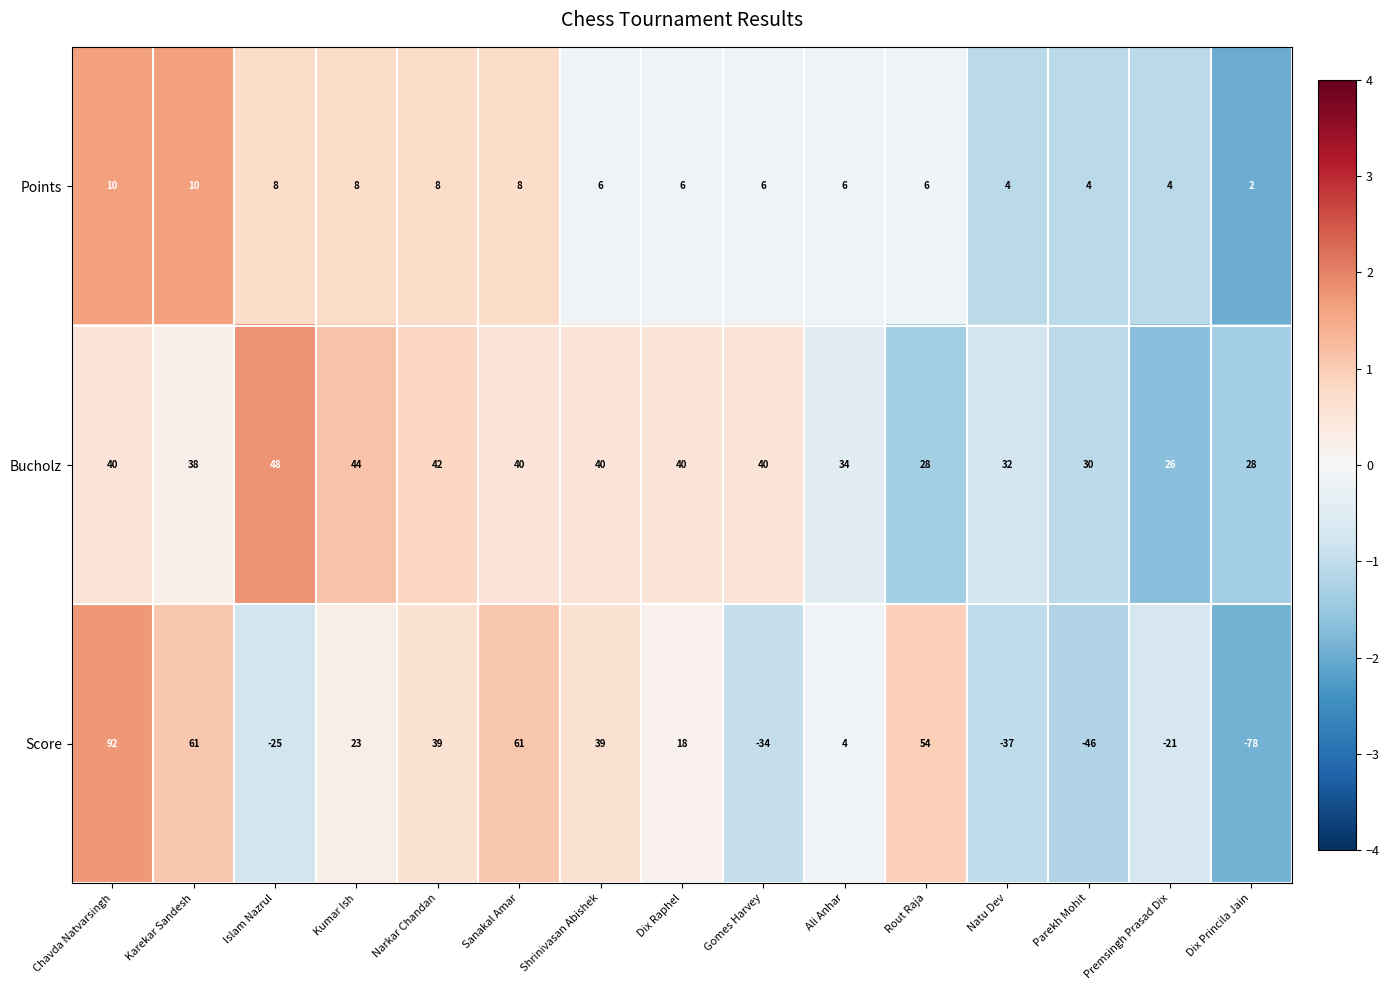

The value of Score at Shrinivasan Abishek is 39. True or false?

True